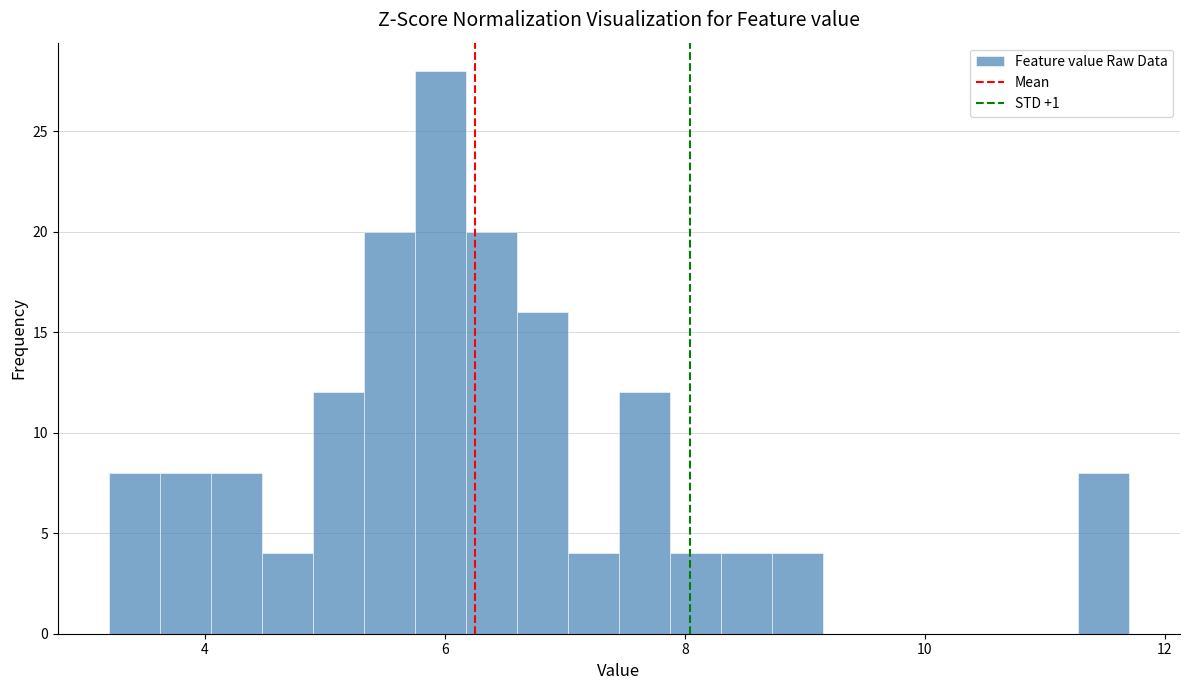

Around what value on the x-axis is the tallest bar? Give the approximate position of its centre, as read against the axis.

6.0